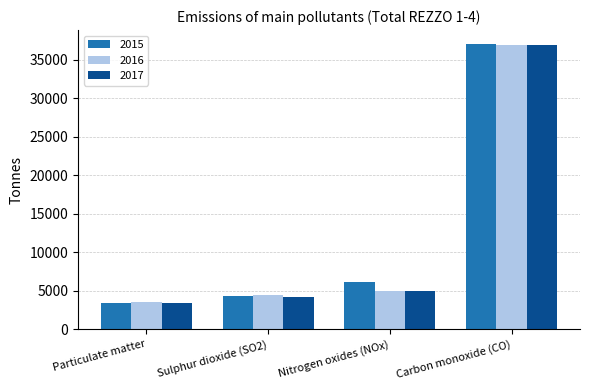

Where is 2016 nearest to the value 20200?

Nitrogen oxides (NOx)